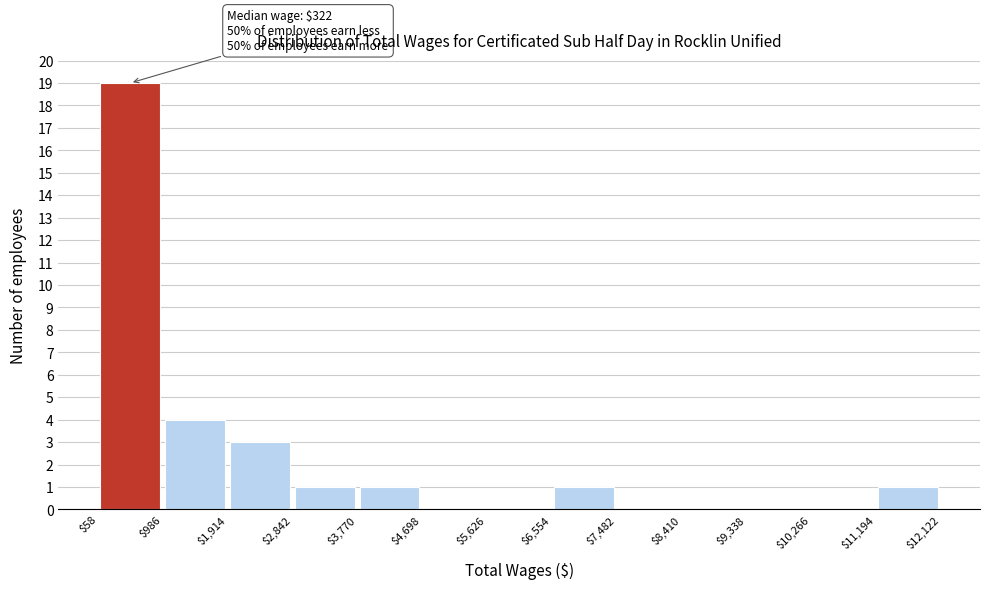

Which range on the x-axis has the tallest bar?

$58 to $986